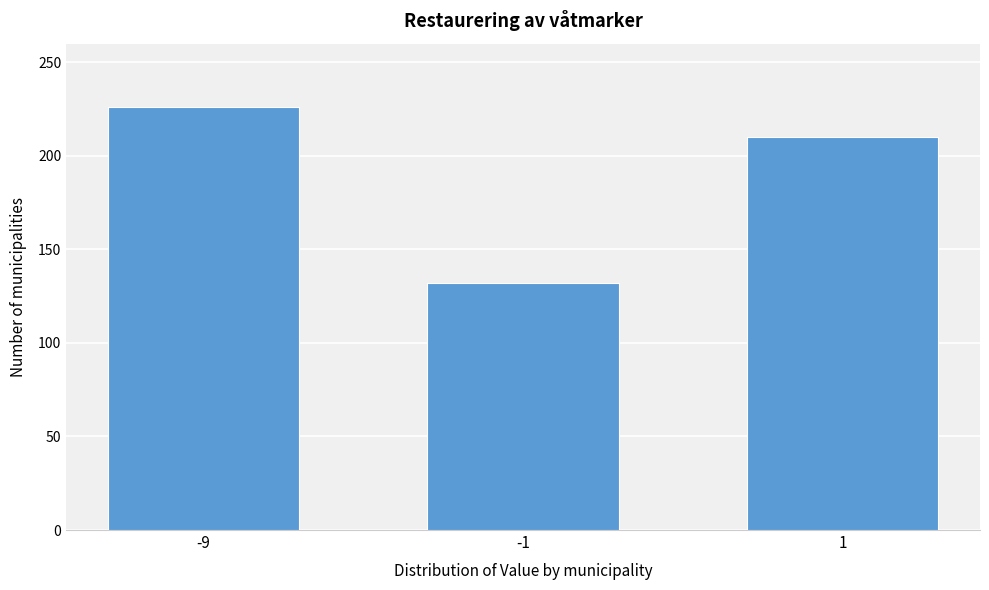

Reading left to right, extract all data points from this chart.

226	132	210